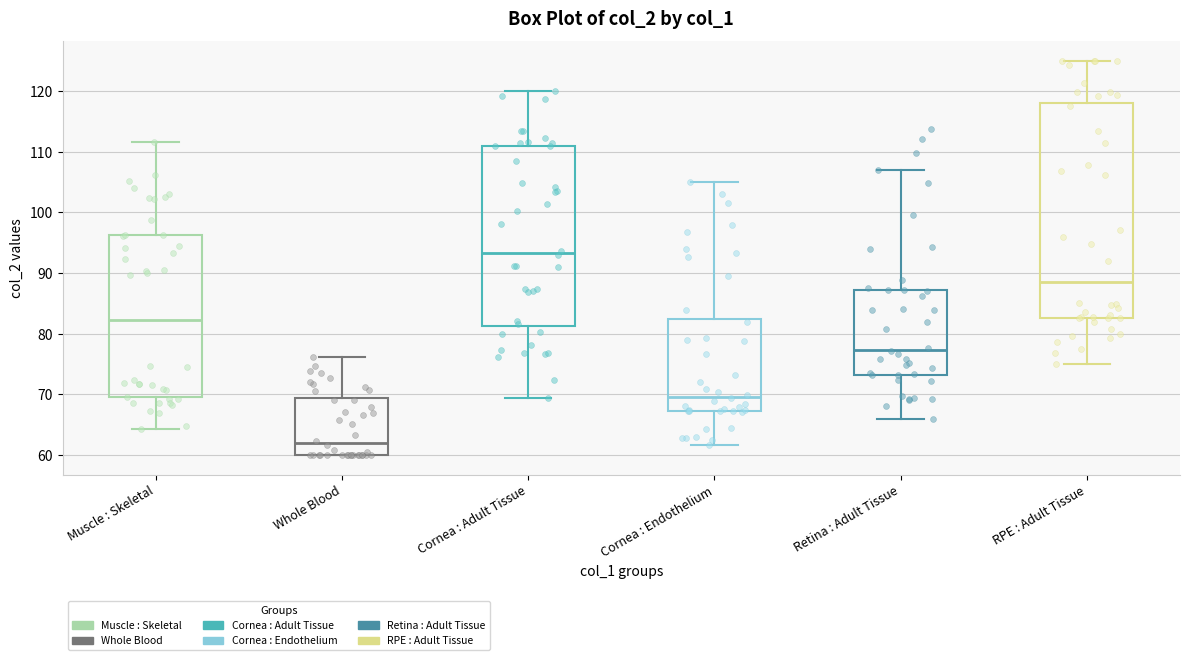

Reading left to right, read every box against the y-axis: the position of its median line, the range the box covers, and the ends of its whiskers. The values are not printed on the chart, so give them approximately, as read against the axis.

Muscle : Skeletal: median 82, box 70 to 96, whiskers 64 to 112
Whole Blood: median 62, box 60 to 69, whiskers 60 to 76
Cornea : Adult Tissue: median 93, box 81 to 111, whiskers 69 to 120
Cornea : Endothelium: median 70, box 67 to 82, whiskers 62 to 105
Retina : Adult Tissue: median 77, box 73 to 87, whiskers 66 to 107
RPE : Adult Tissue: median 89, box 83 to 118, whiskers 75 to 125